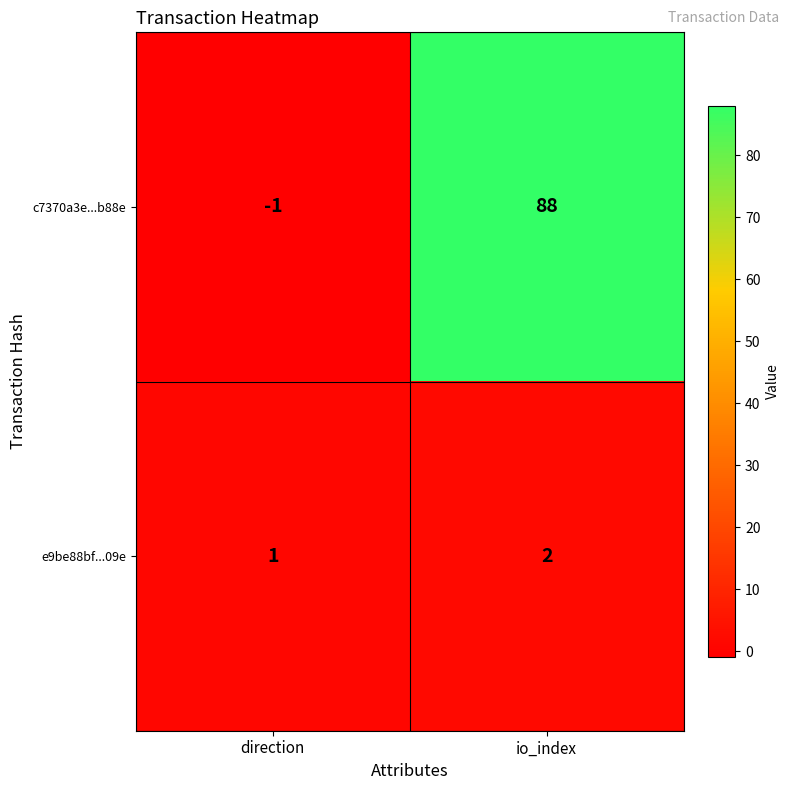

Which series has the largest total across all categories?

c7370a3e...b88e